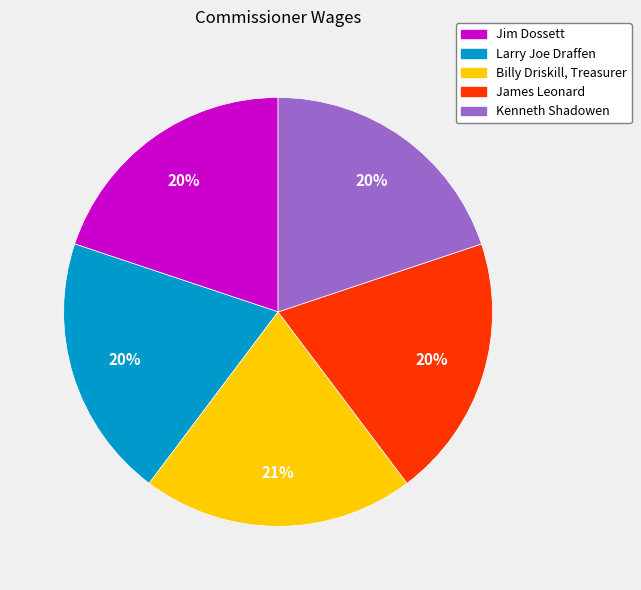

The Larry Joe Draffen slice represents 13% of the pie. True or false?

False